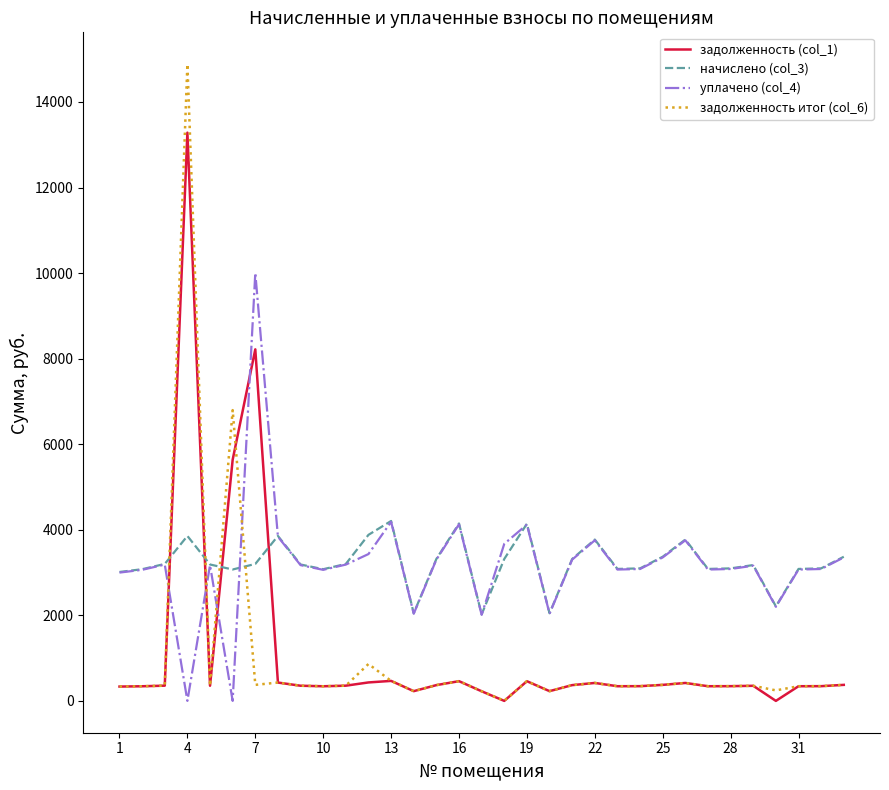

After their last crossing, which series has the higher values: начислено (col_3) or задолженность (col_1)?

начислено (col_3)